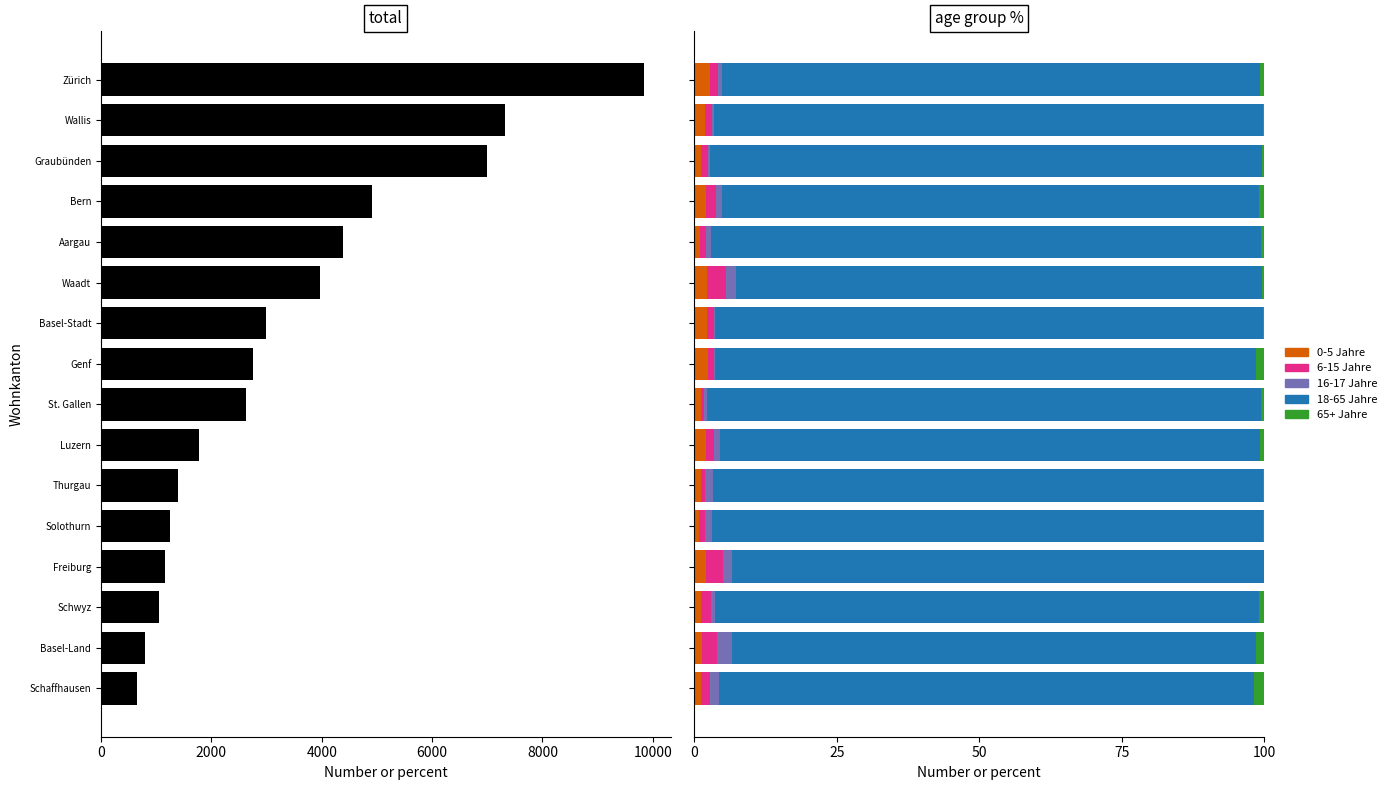

Reading left to right, what are all the values shown in this chart?

total: 661.0	795.0	1048.0	1157.0	1251.0	1393.0	1778.0	2636.0	2747.0	2983.0	3967.0	4393.0	4903.0	7001.0	7323.0	9835.0
0-5 Jahre (Total): 1.2	1.4	1.1	2.0	0.8	1.1	2.0	1.1	2.4	2.2	2.2	1.1	2.0	1.2	1.9	2.8
6-15 Jahre (Total): 1.5	2.5	1.7	3.0	1.1	0.9	1.5	0.5	1.1	1.2	3.4	1.0	1.9	1.2	1.2	1.3
16-17 Jahre (Total): 1.7	2.6	0.8	1.6	1.1	1.4	1.1	0.6	0.2	0.2	1.8	0.9	0.9	0.5	0.3	0.7
18-65 Jahre (Total): 93.8	92.1	95.5	93.3	96.8	96.5	94.8	97.2	95.0	96.1	92.2	96.5	94.4	96.9	96.3	94.5
65+ Jahre (Total): 1.8	1.4	0.9	0.0	0.2	0.2	0.7	0.5	1.3	0.2	0.4	0.6	0.8	0.3	0.2	0.7